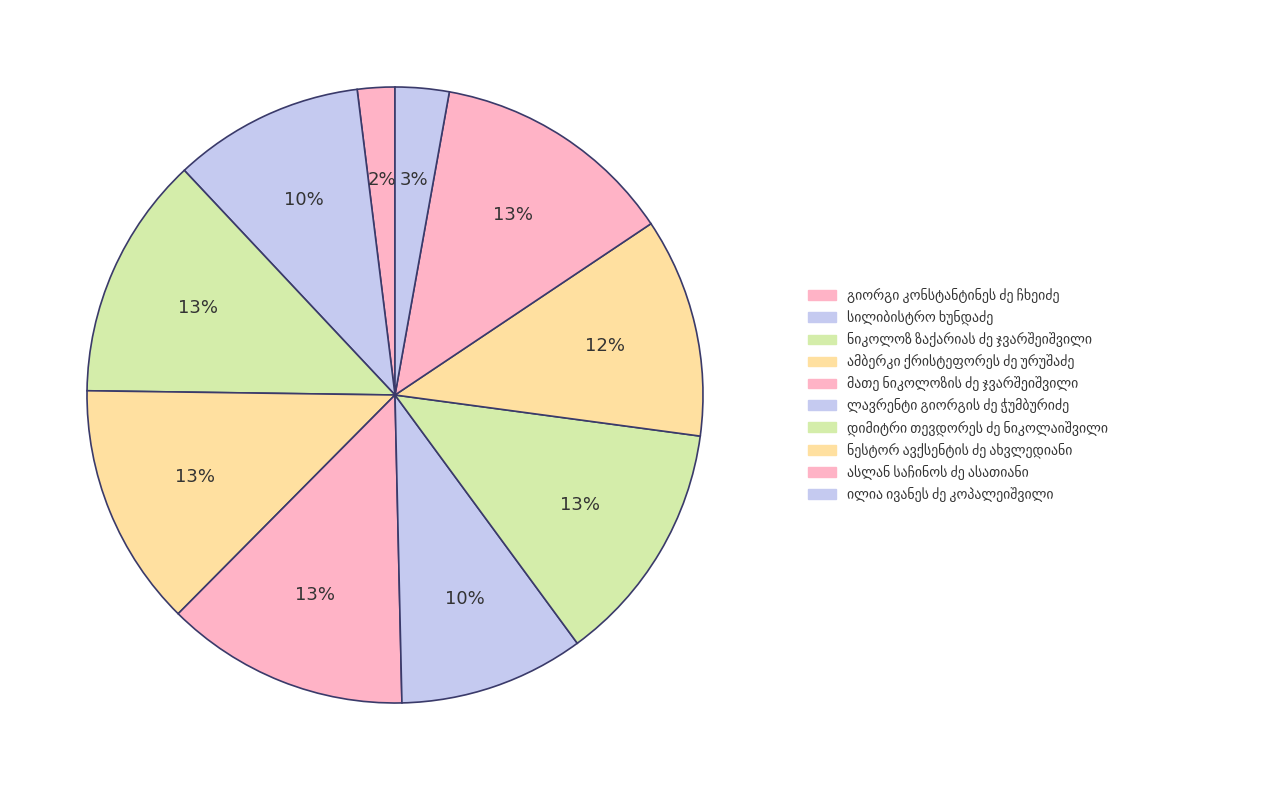

How many segments does this pie chart have?

10